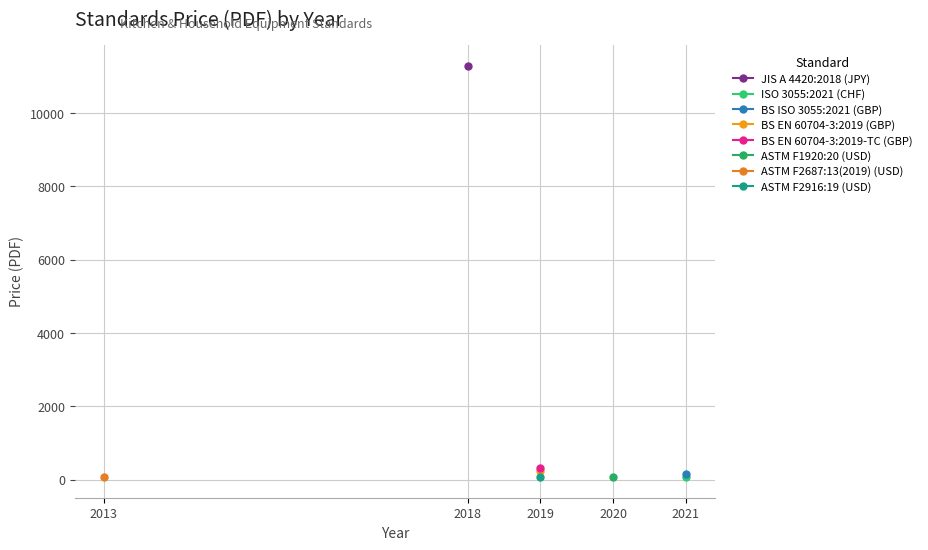

Which label corresponds to the largest value in the chart?

2018